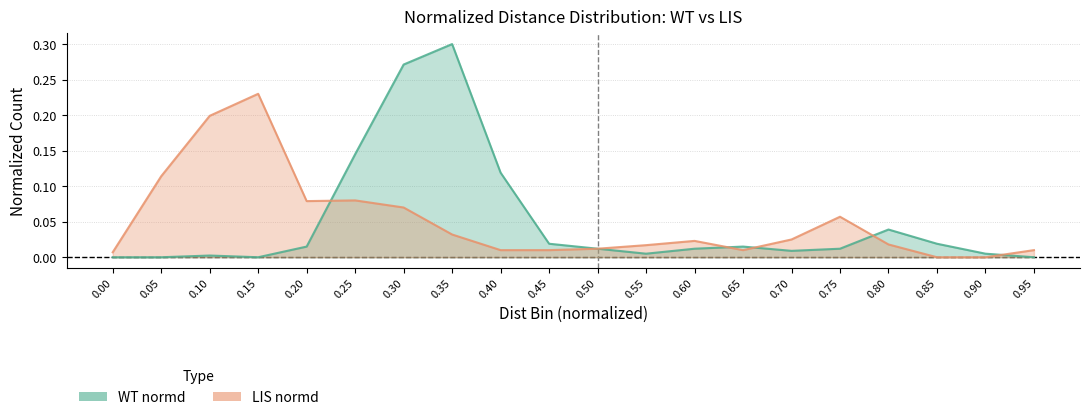

True or false: LIS normd has a value of 0.0 at 0.4.

True